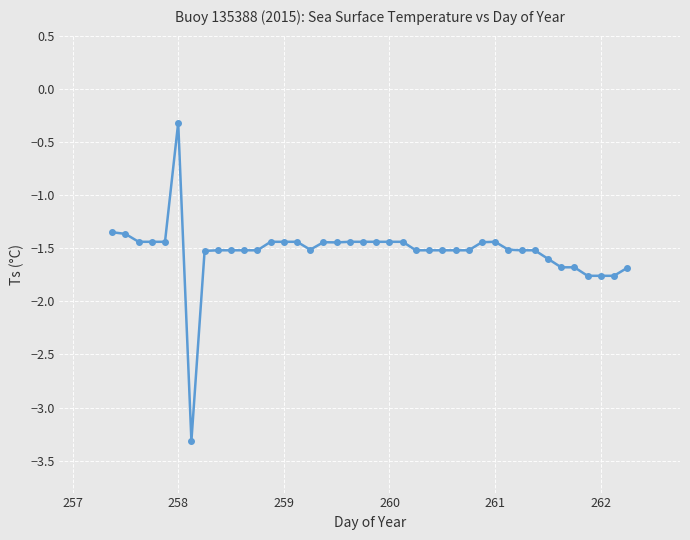

What is the average value?

-1.5